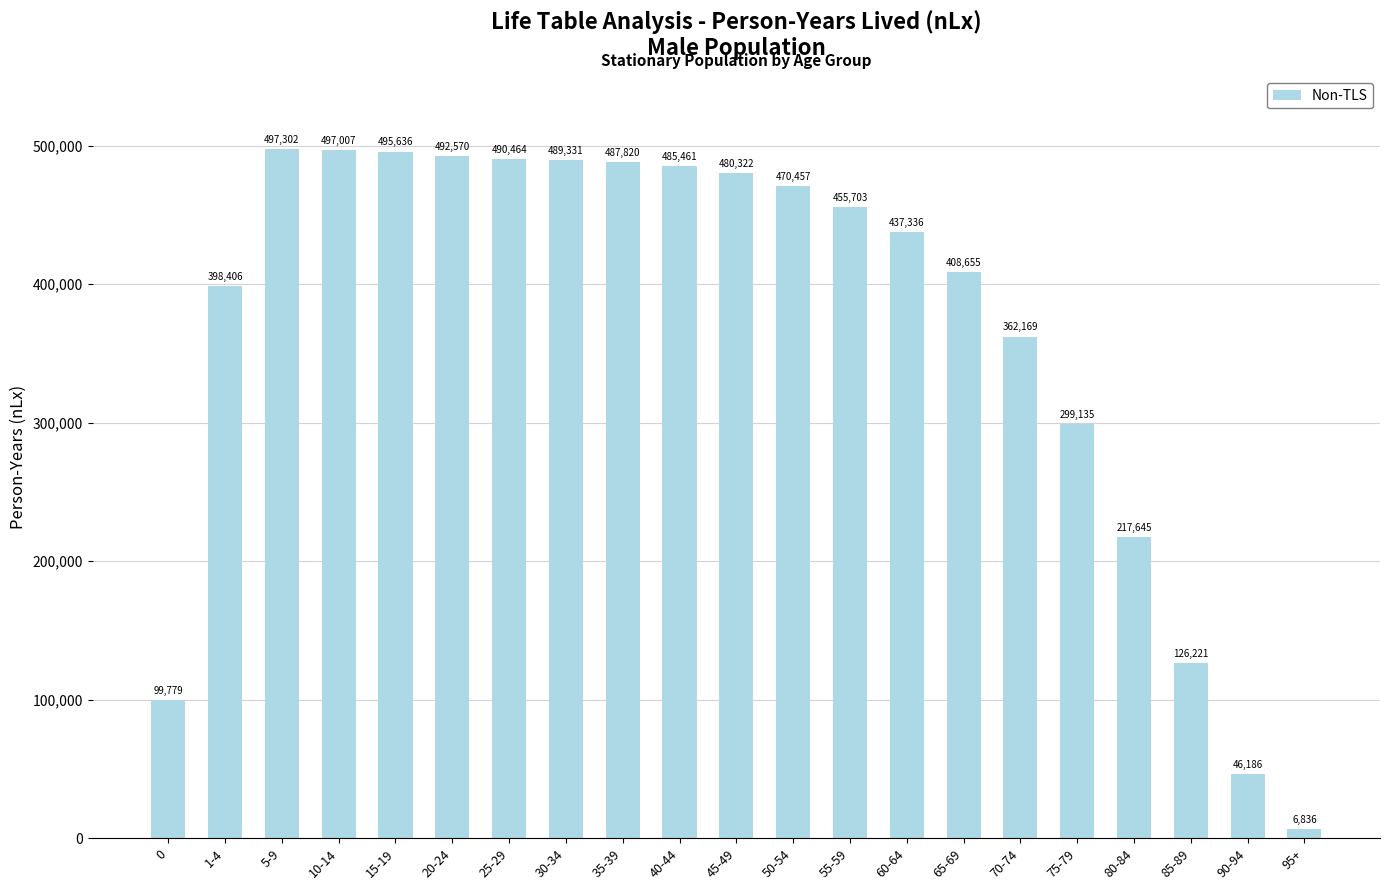

What is the minimum value shown in the chart?

6836